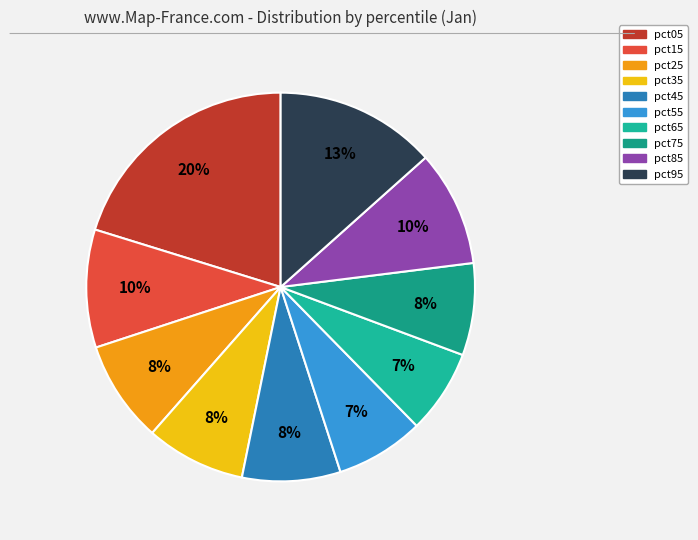

To the nearest percent, what is the difference between the pct35 and pct65 slice percentages?

1%